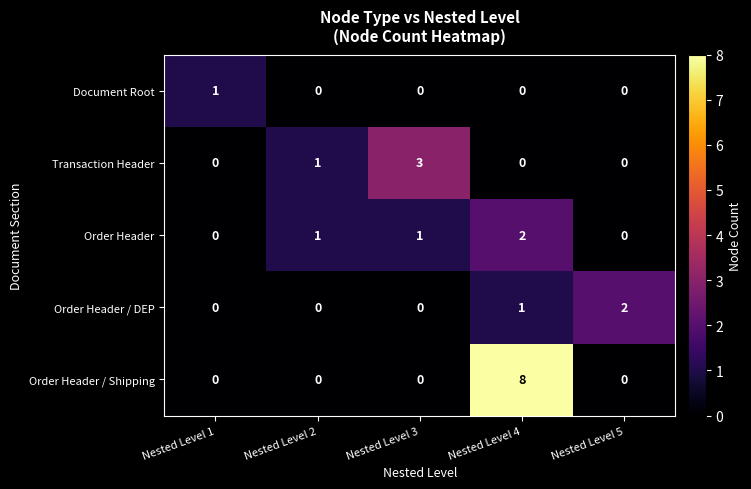

How many categories are shown in the chart?

5